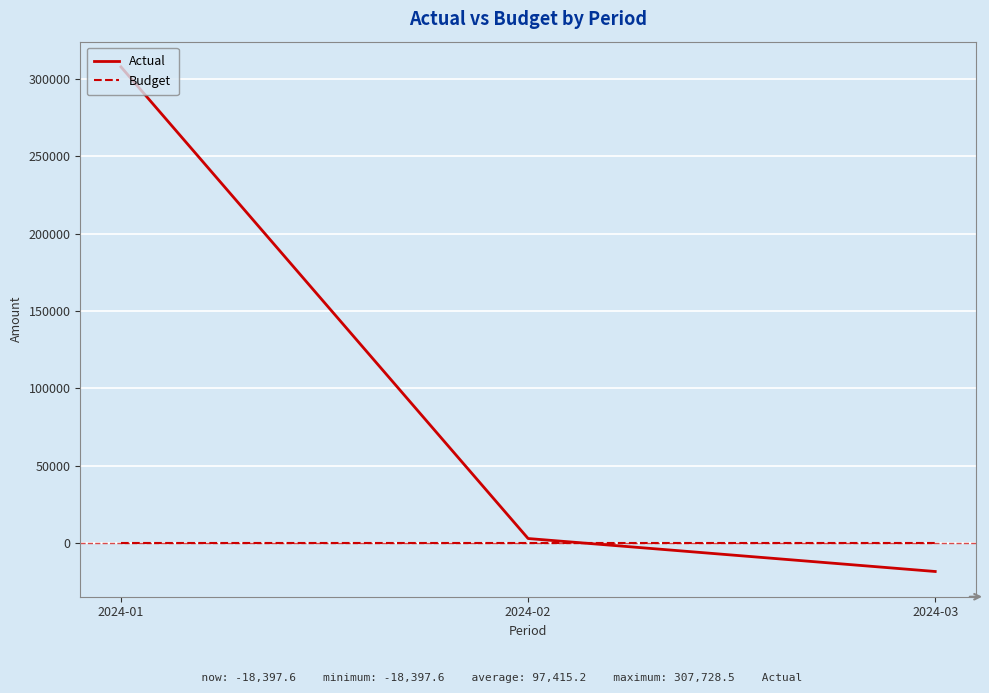

What is the difference between the highest and lowest values at 2024-02?

2914.7